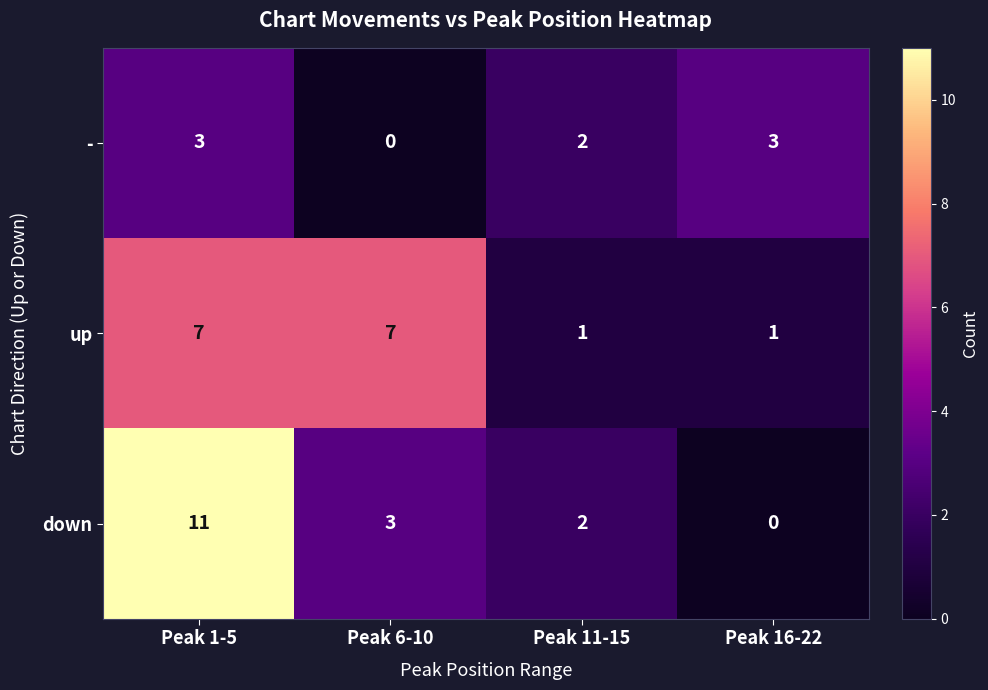

Reading left to right, extract all data points from this chart.

-: 3	0	2	3
up: 7	7	1	1
down: 11	3	2	0